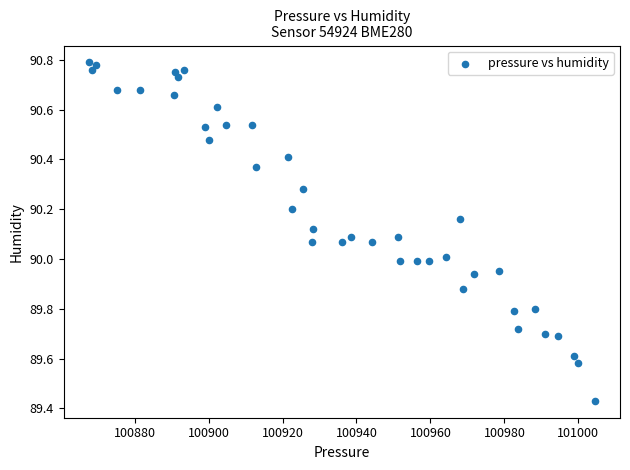

What is the range of Y values (max minus min)?

1.4